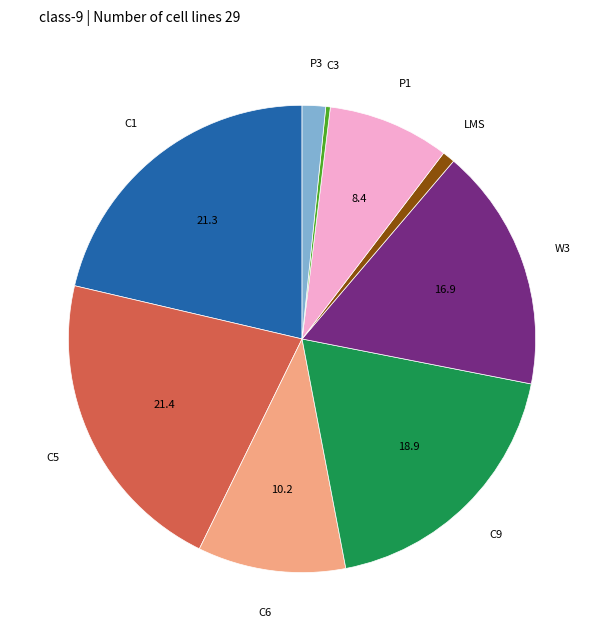

What is the ratio of the value at C5 to the value at LMS?

24.5